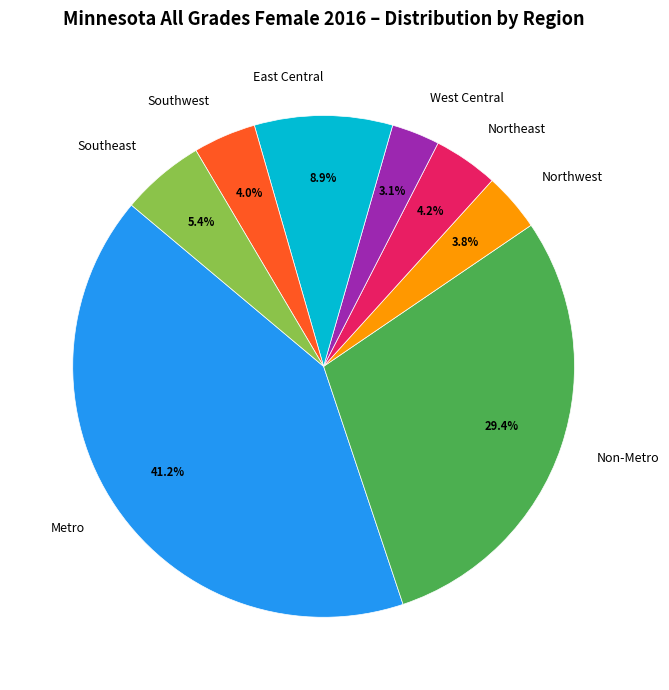

Does Southeast account for over 50% of the chart?

No